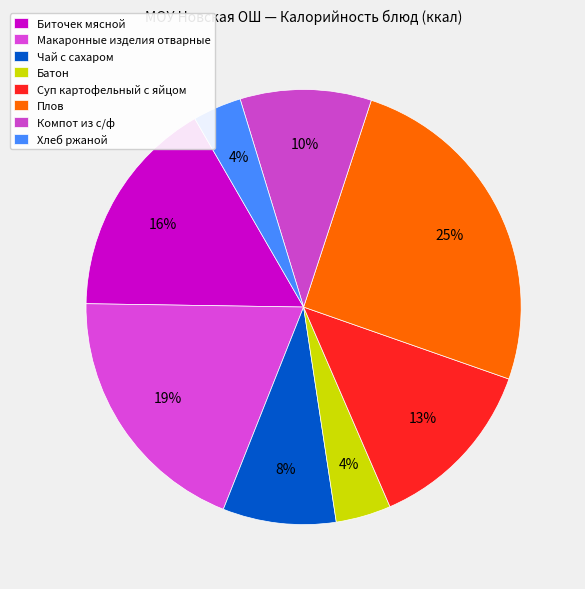

What is the smallest slice in the pie chart?

Хлеб ржаной